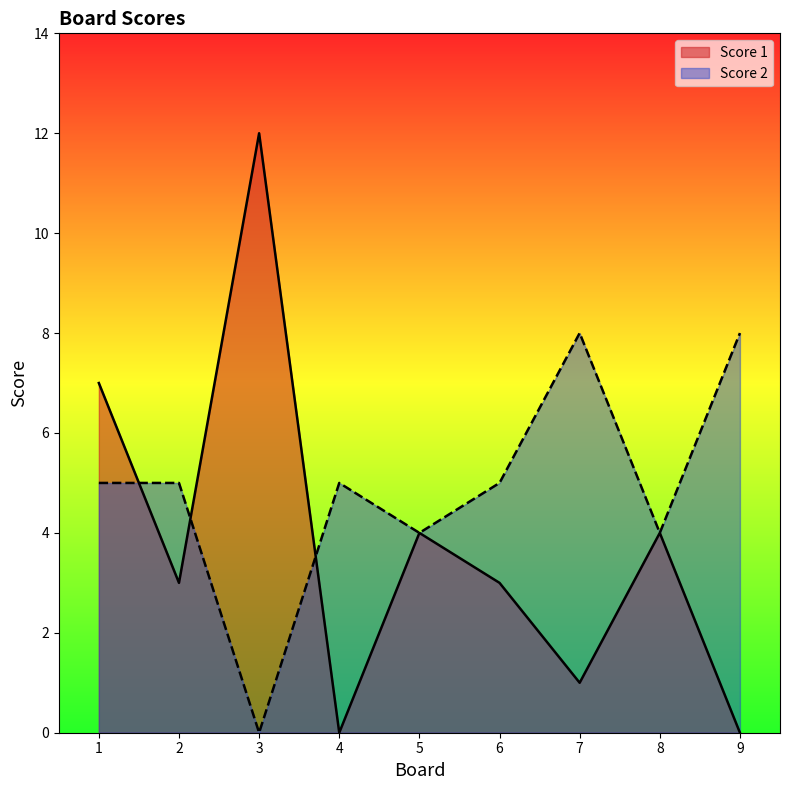

At how many categories does at least one series exceed 9?

1